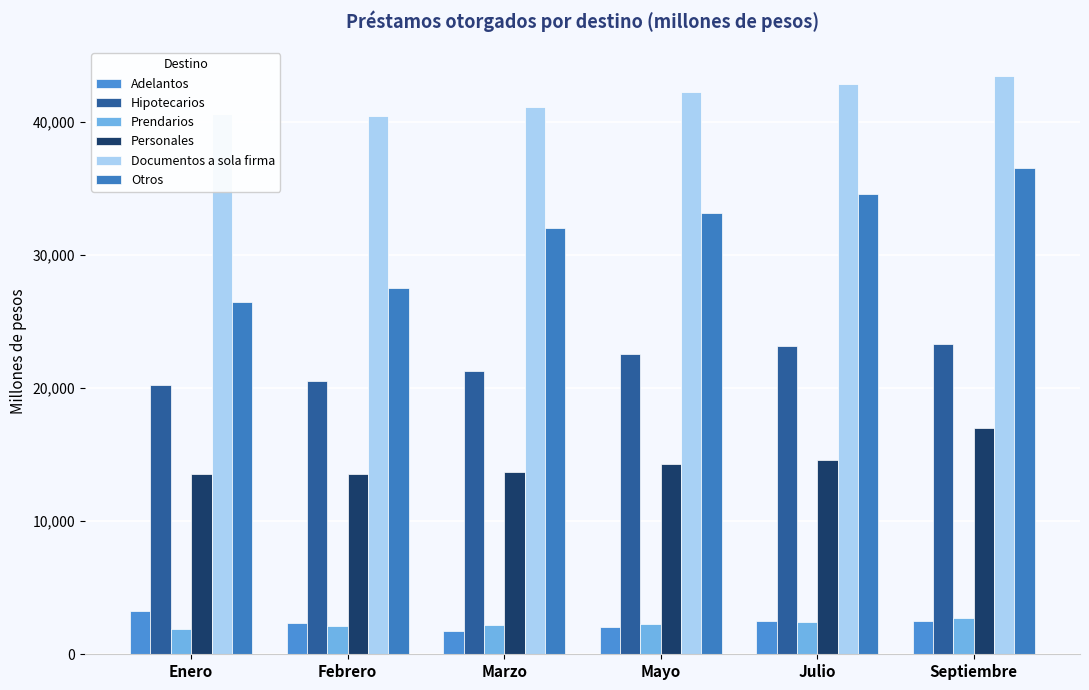

How many bars are there in total?

36